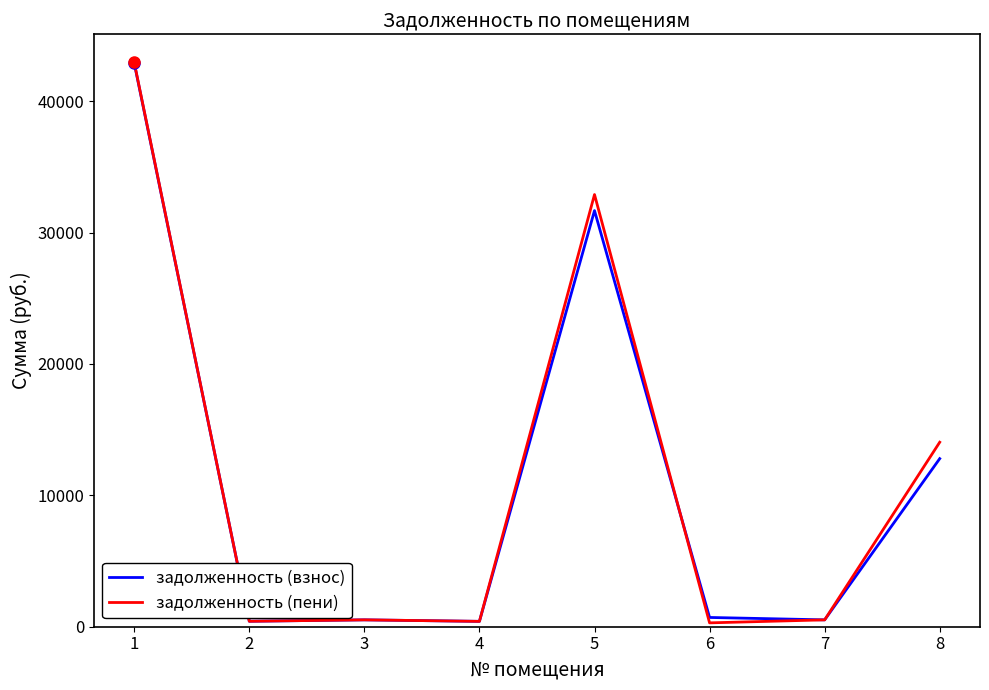

What is the maximum value shown in the chart?

42962.5